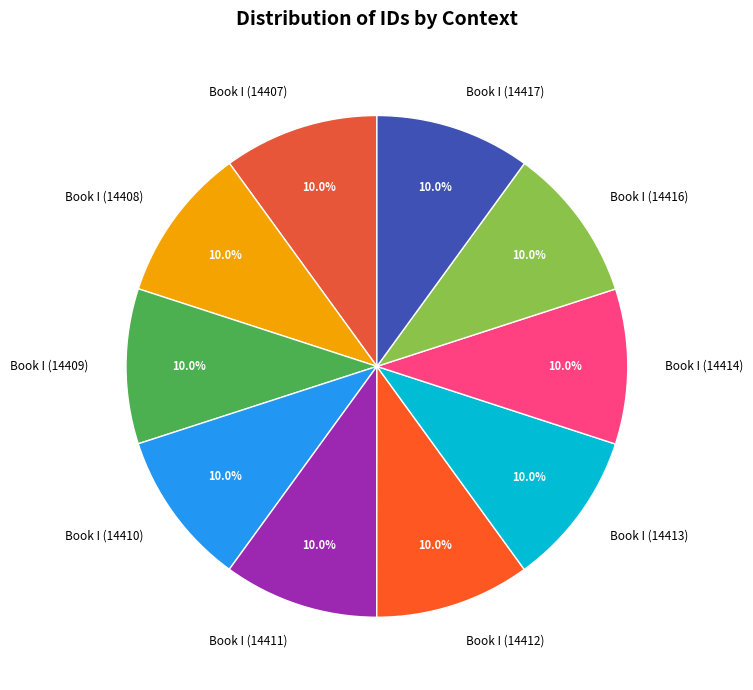

Approximately how many times larger is the value at Book I (14408) compared to Book I (14413)?

1.0